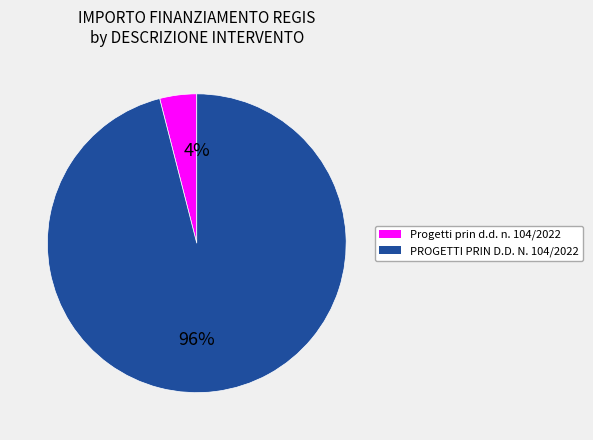

Does any single category account for the majority?

Yes